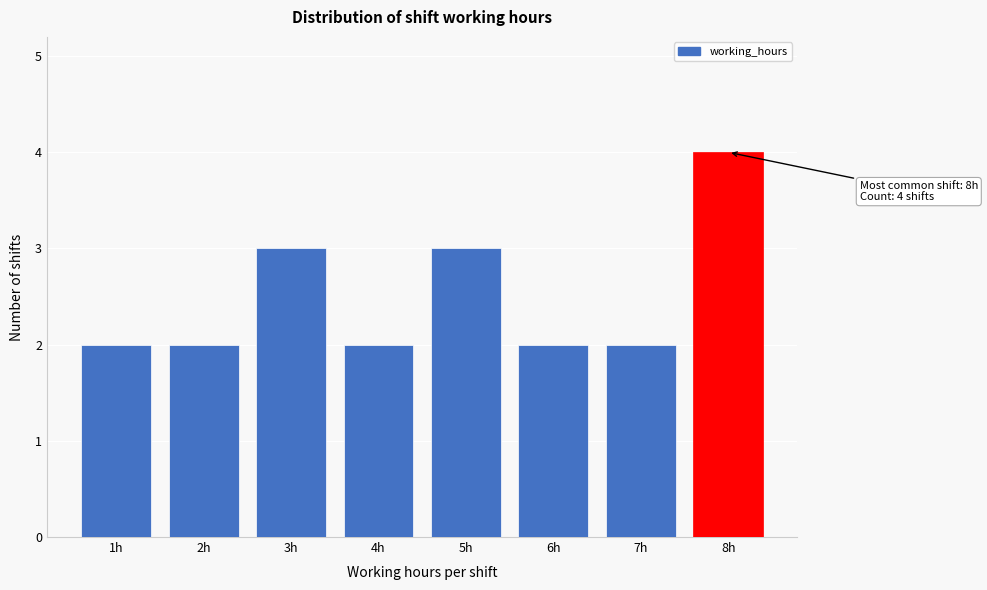

Over which range of the x-axis is the bar tallest?

7.5 to 8.5